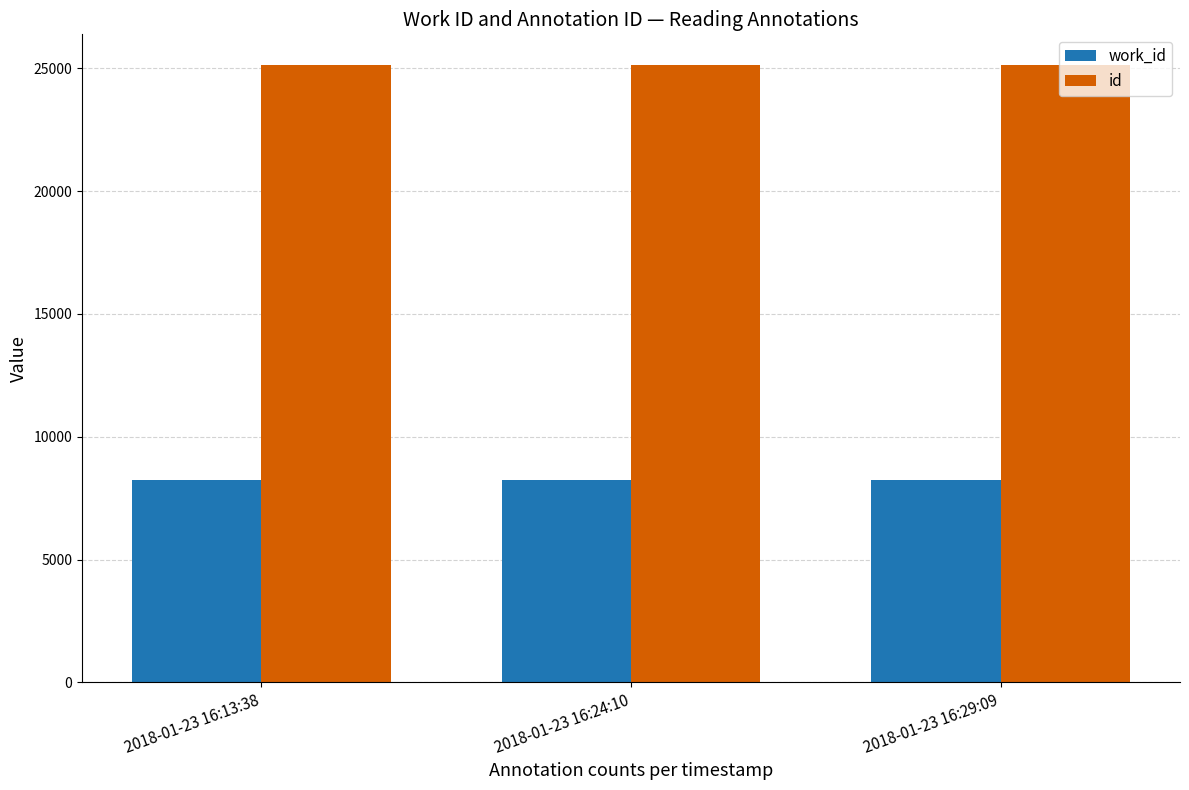

True or false: work_id has a value of 13368 at 2018-01-23 16:29:09.

False